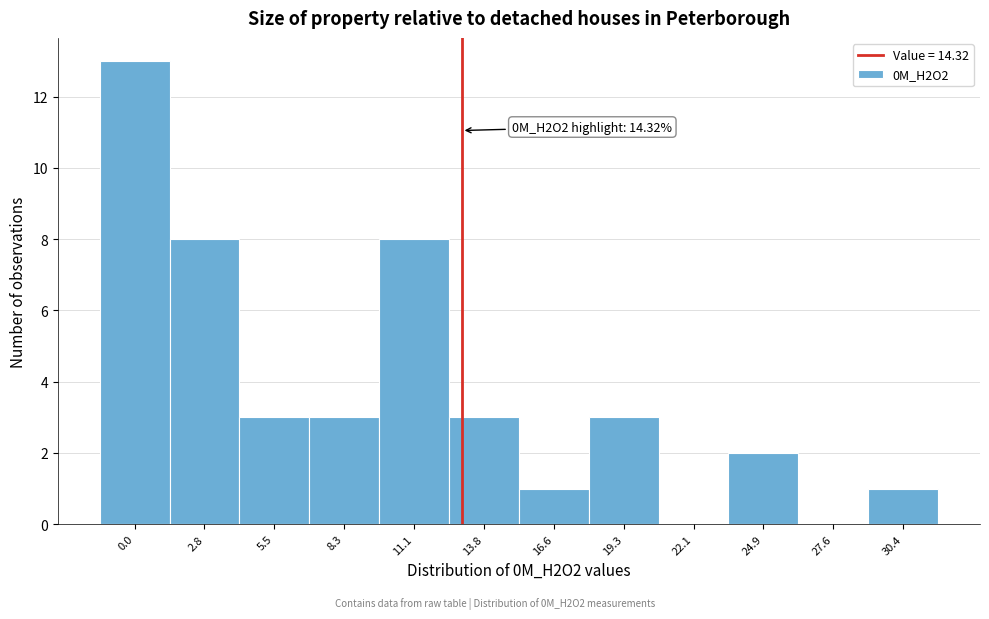

Reading right to left, extract all data points from this chart.

30.4=1	27.6=0	24.9=2	22.1=0	19.3=3	16.6=1	13.8=3	11.1=8	8.3=3	5.5=3	2.8=8	0.0=13